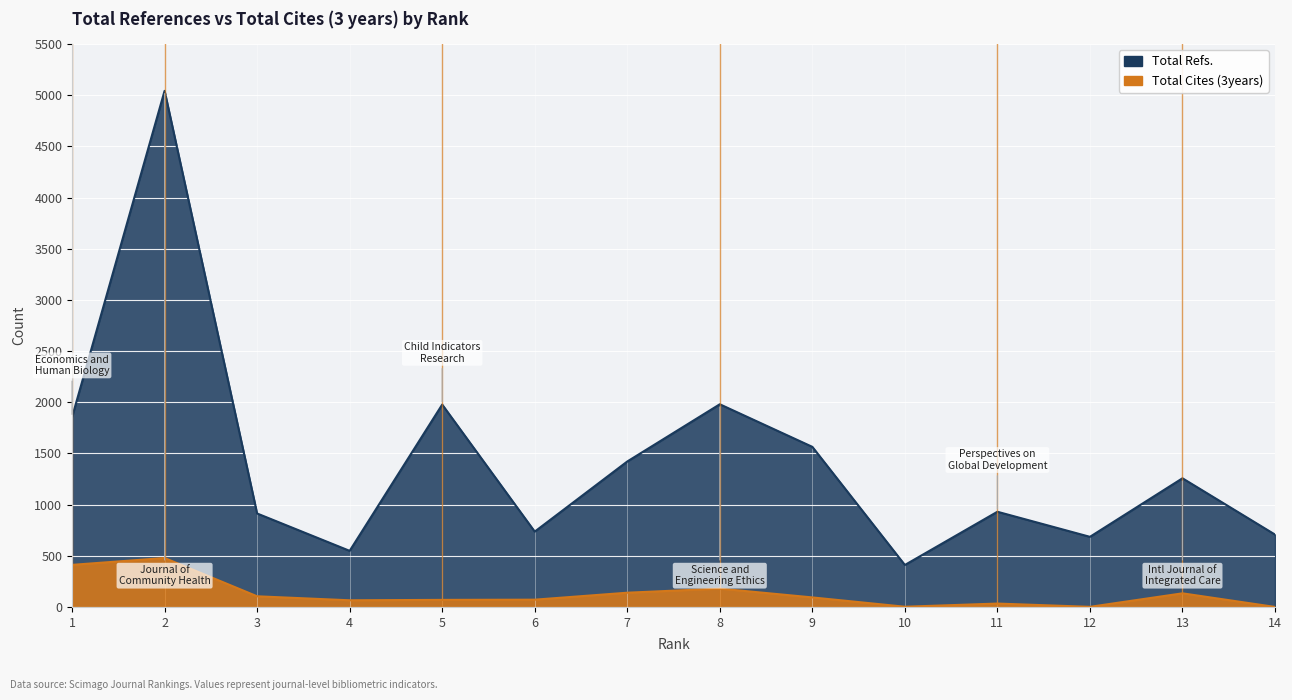

What is the value of the Total Cites (3years) point at the 5th from the left?

69